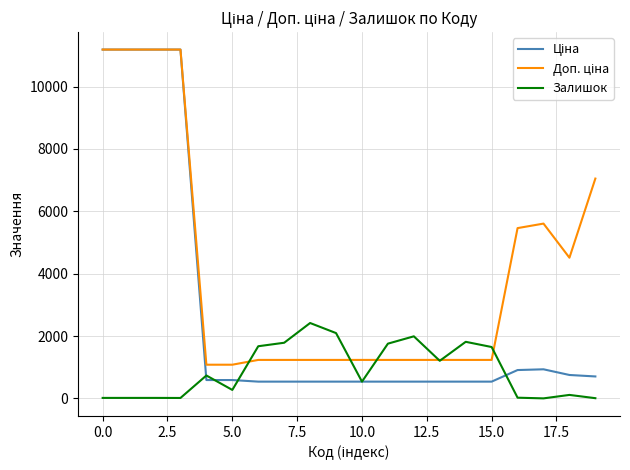

Count the number of categories in the chart.

20